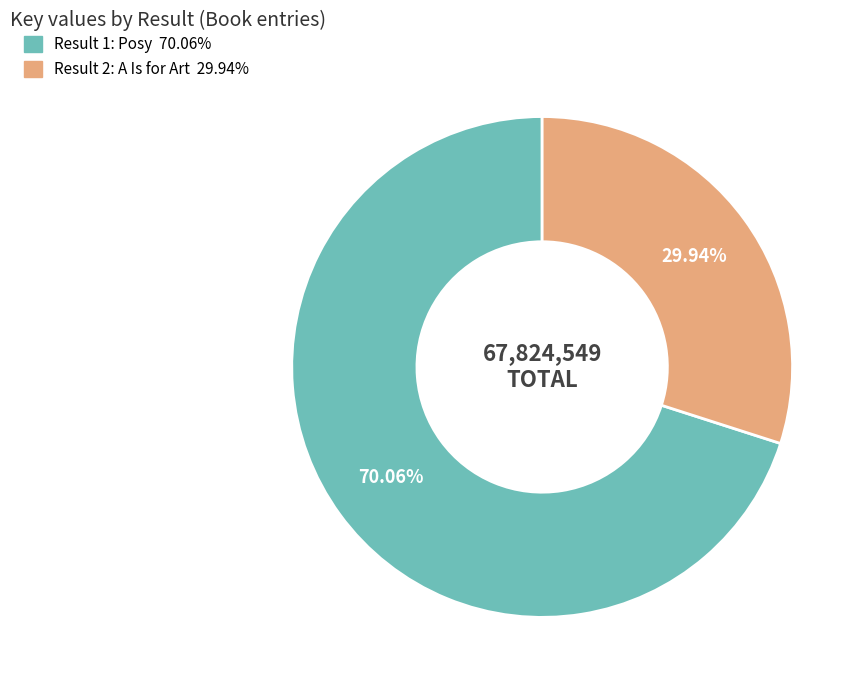

How many segments does this pie chart have?

2